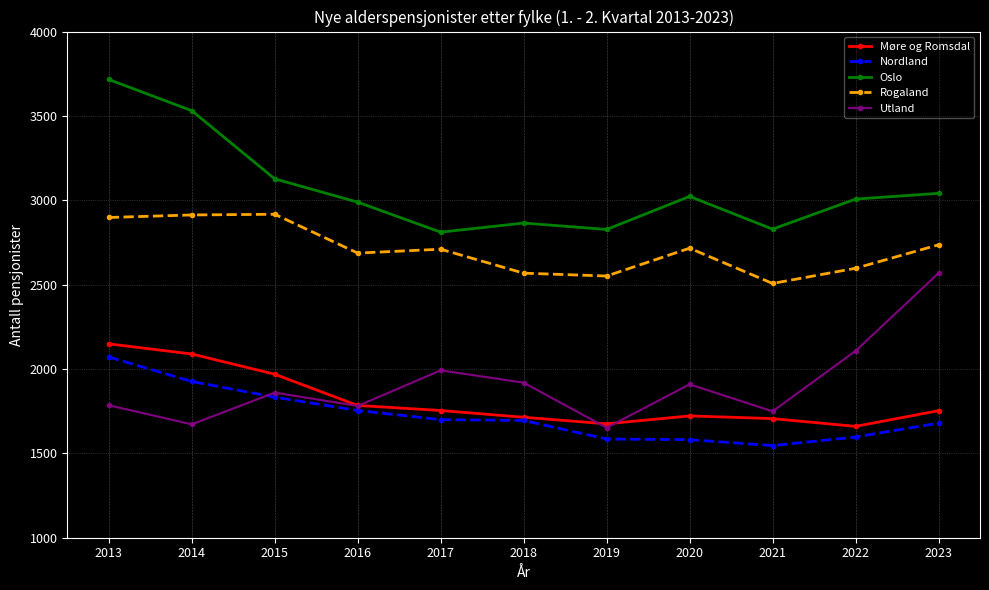

What is the sum of the Rogaland values at 2018 and 2020?

5284